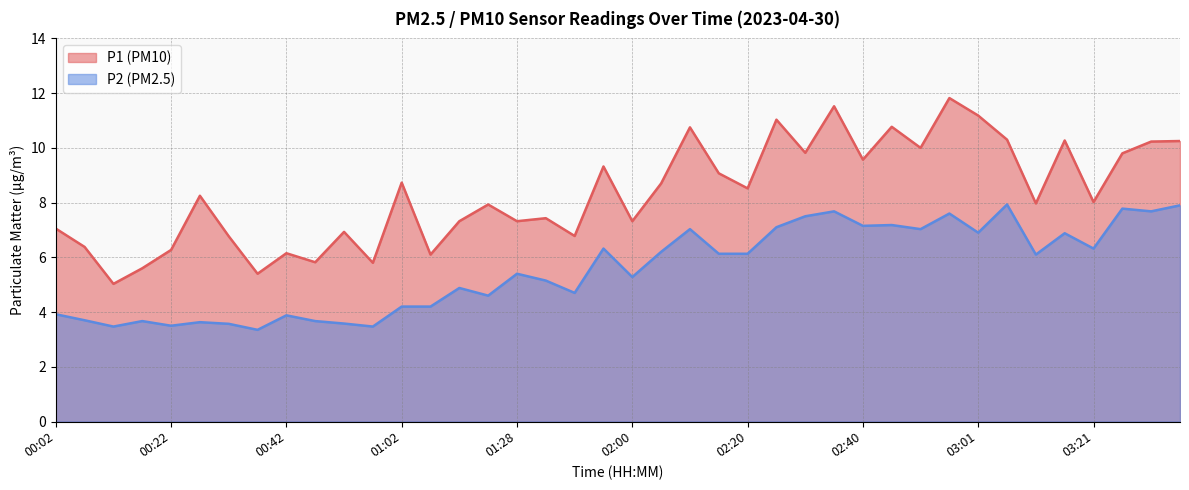

Which series has the widest spread of values?

P1